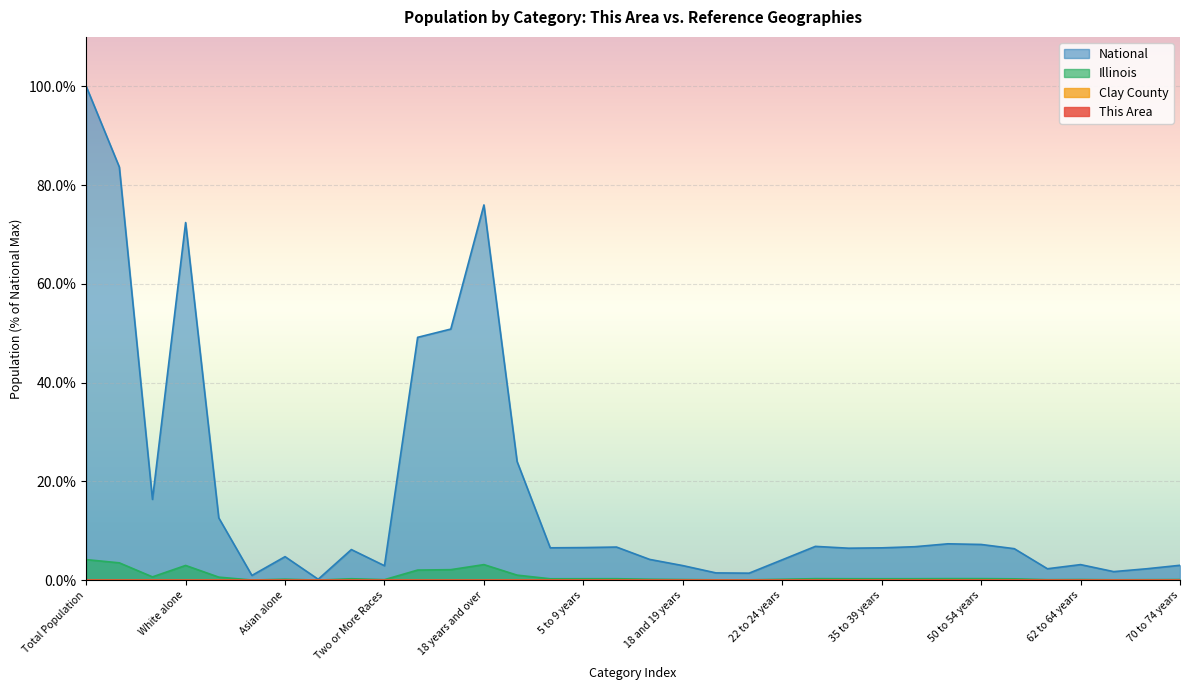

Is it true that Illinois equals 0.3 at 50 to 54 years?

True